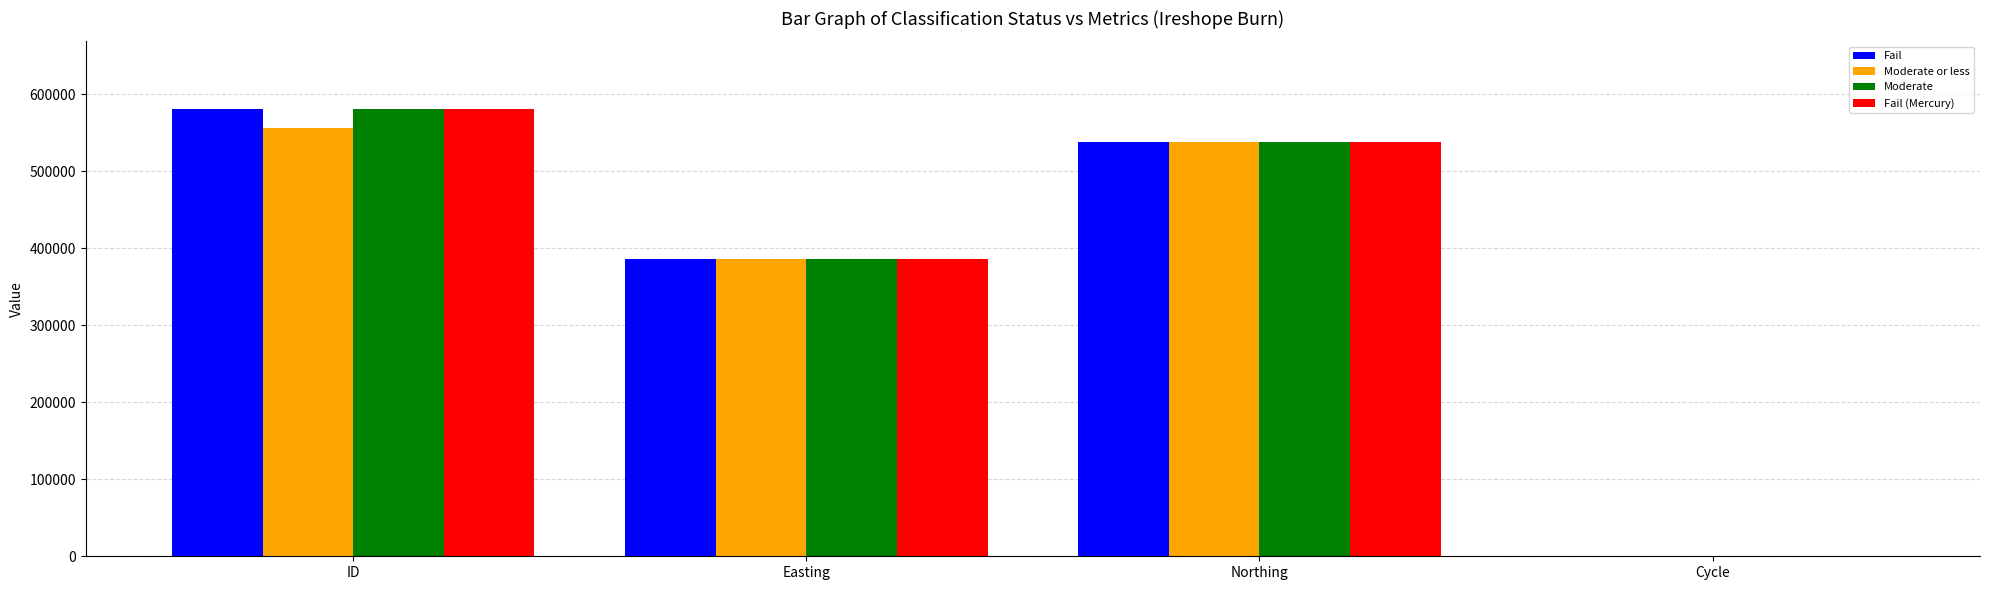

Which category has the highest value in the Moderate or less series?

ID